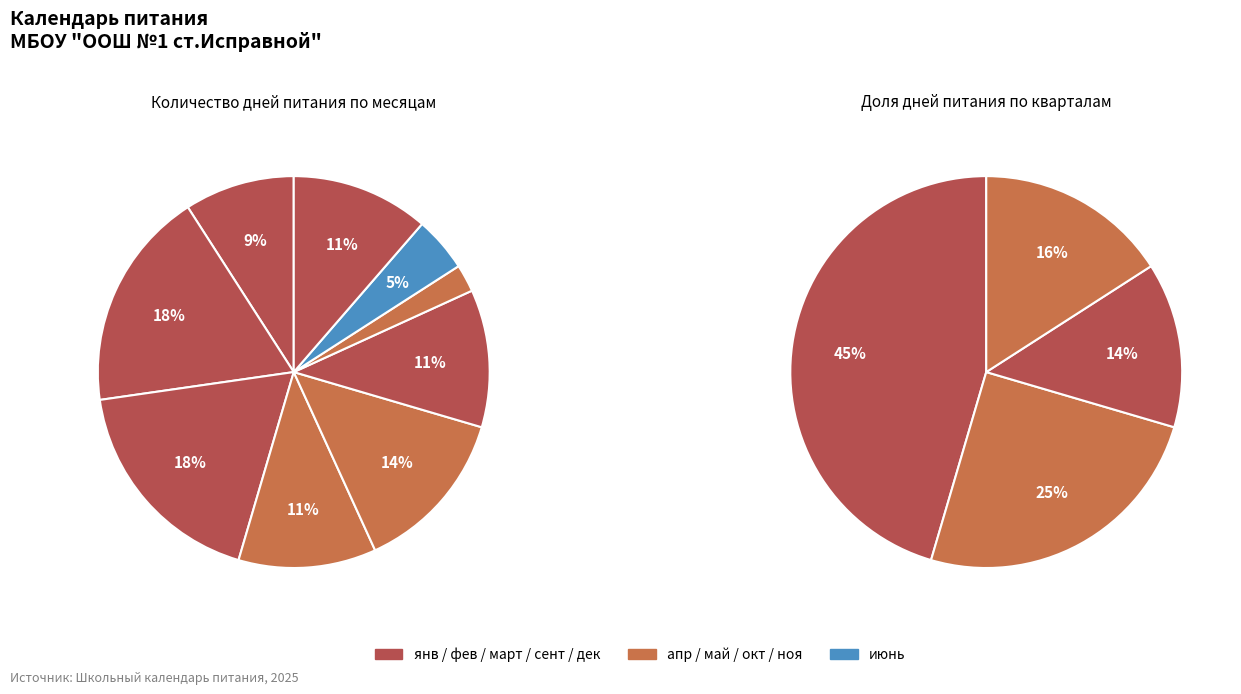

What percentage is NOT represented by май?

86.4%